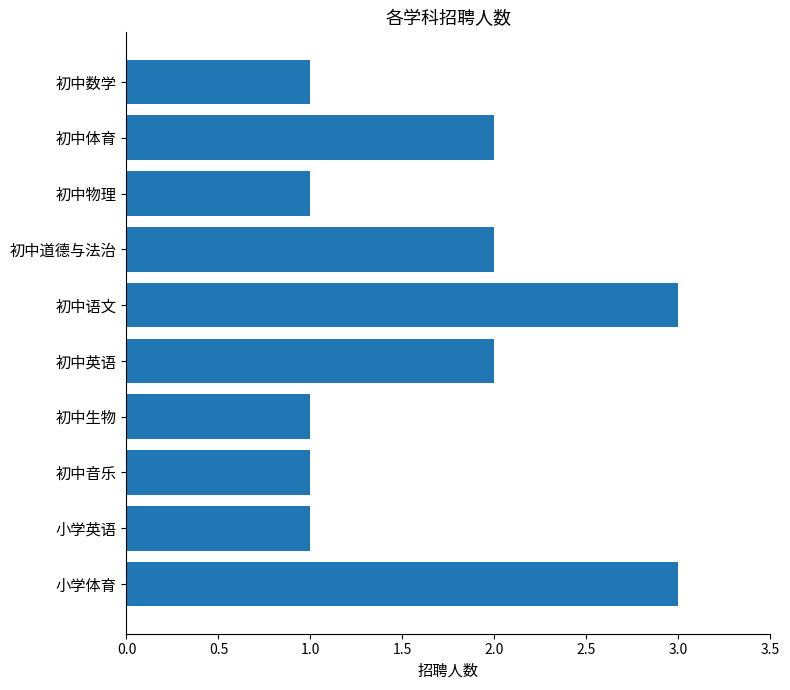

How many values are between 1 and 2?

8